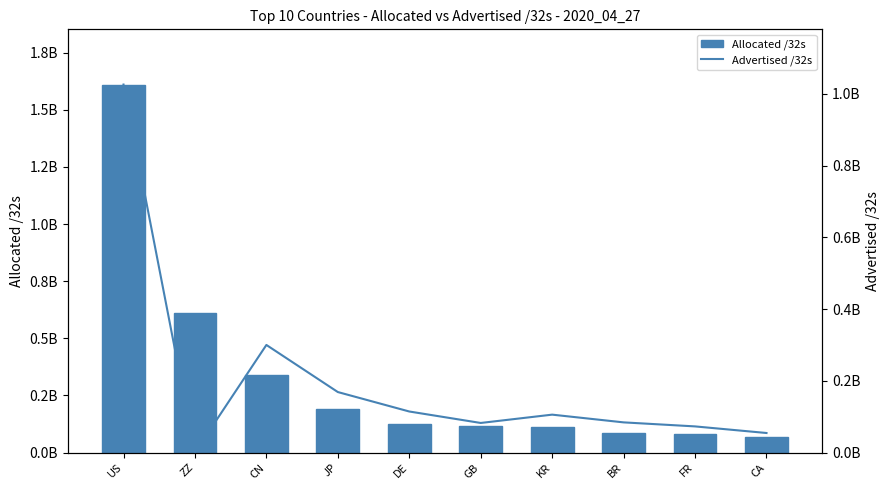

How many groups of bars are there?

10